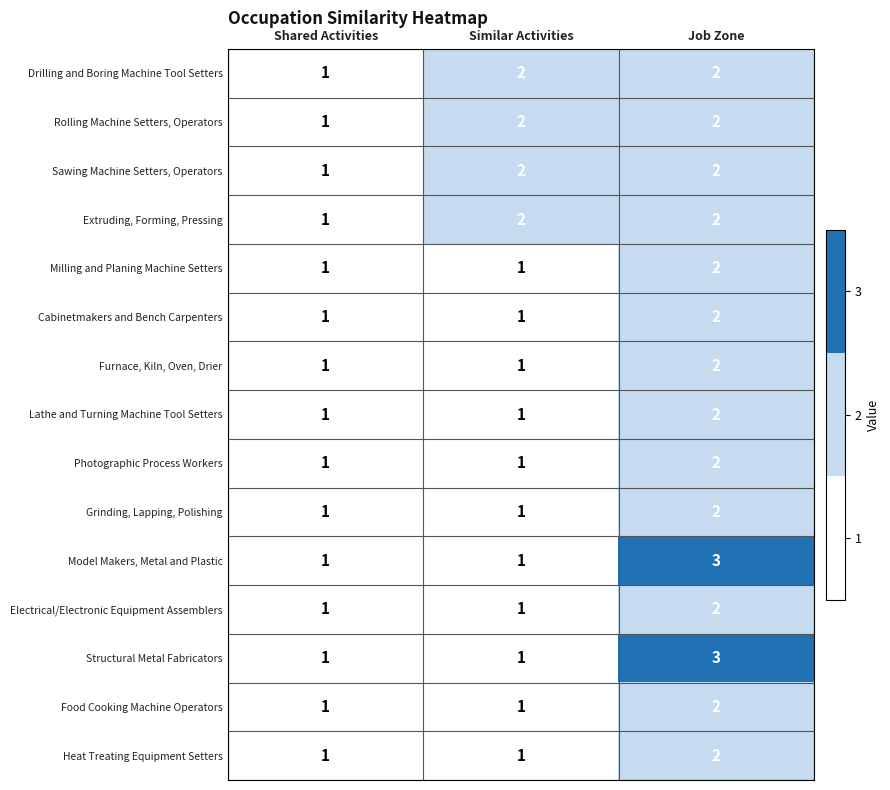

At which category is the sum across all series the highest?

Job Zone